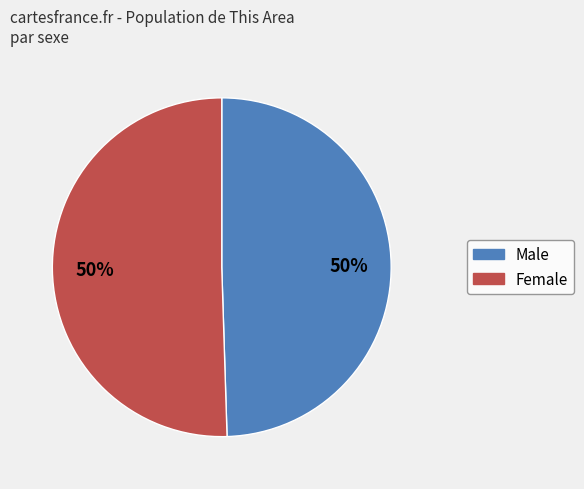

To the nearest percent, what percentage of the pie is Female?

50%